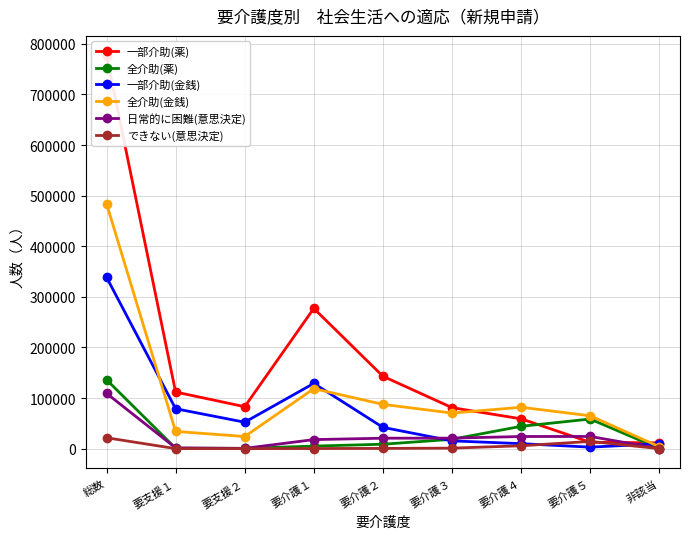

How many categories are shown in the chart?

9